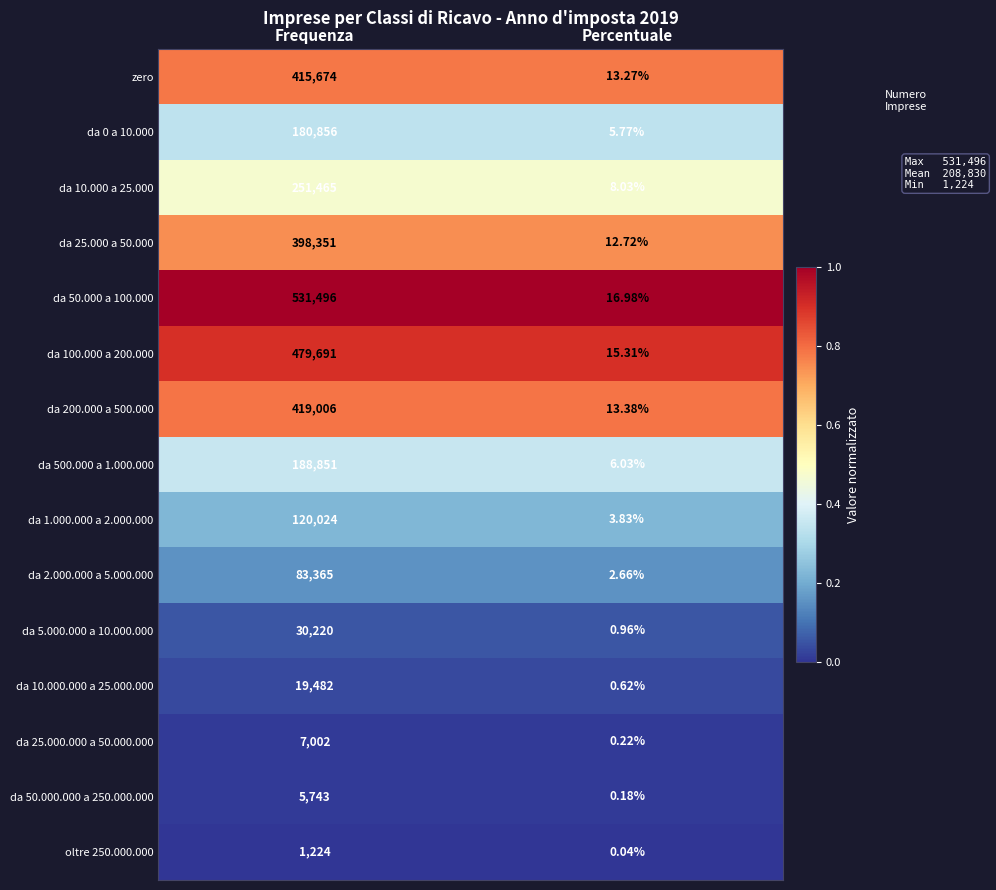

What is the spread (max minus min) of values at Frequenza?

530272.0